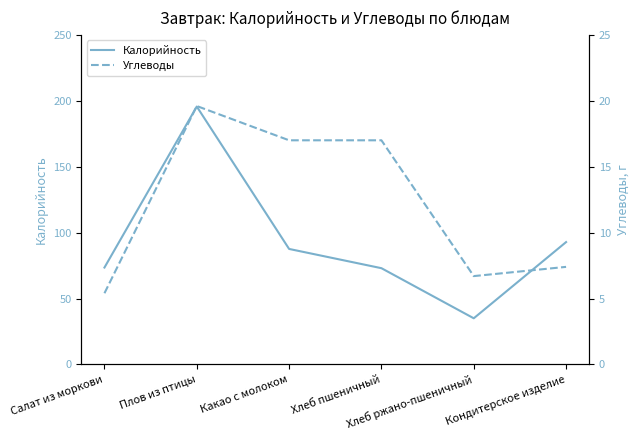

At how many categories does at least one series exceed 62?

5